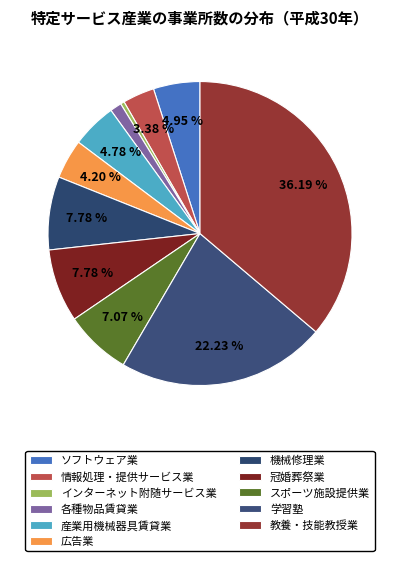

To the nearest percent, what is the difference between the largest and smallest slice percentages?

36%